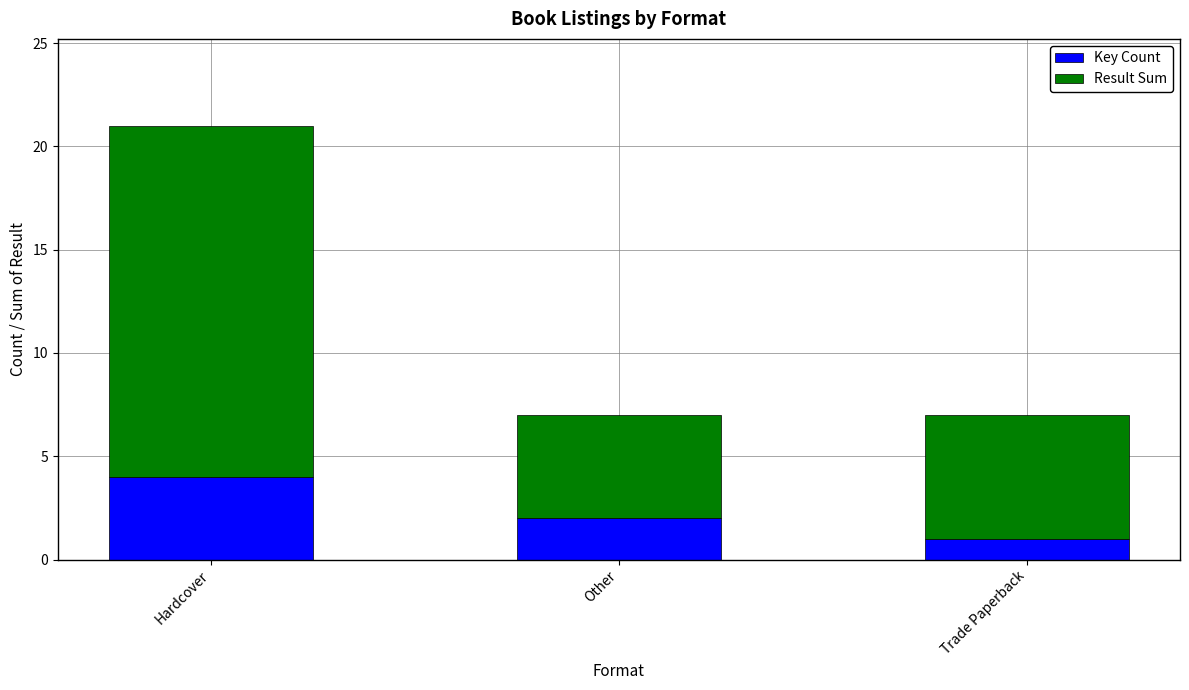

The value of Key Count at Other is 3. True or false?

False